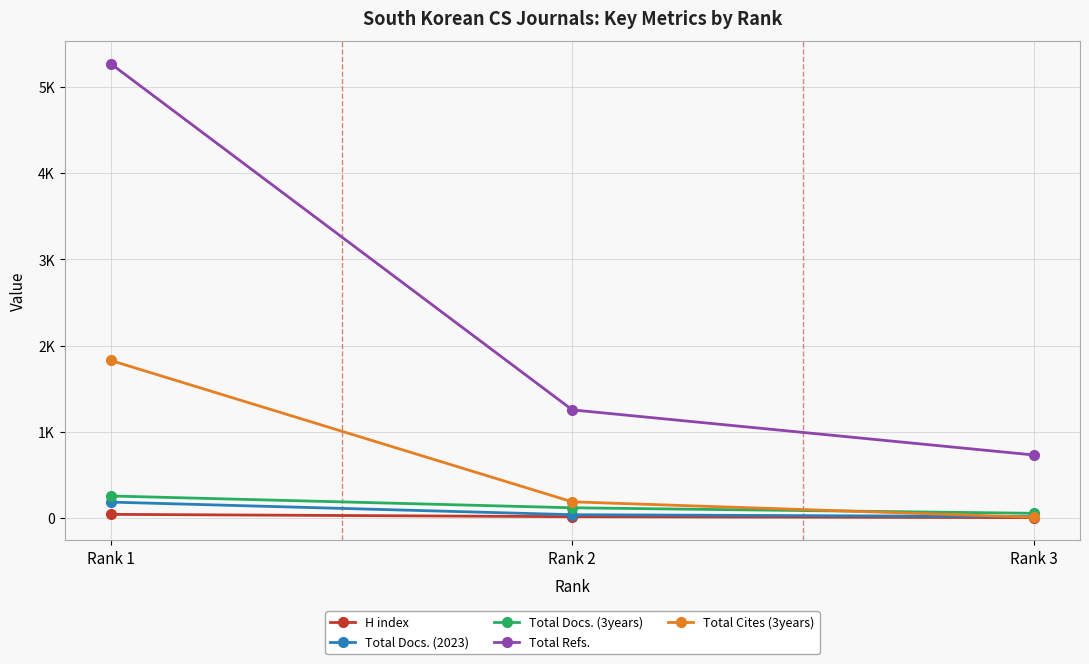

Count the Total Docs. (3years) values in the range 56 to 257.

3